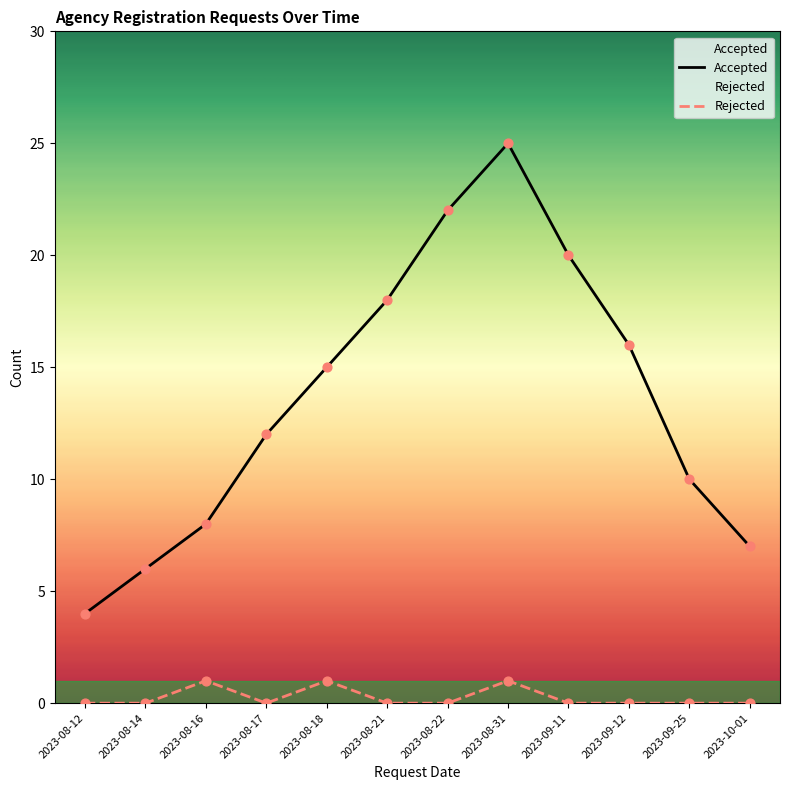

Which series has the largest total across all categories?

Accepted